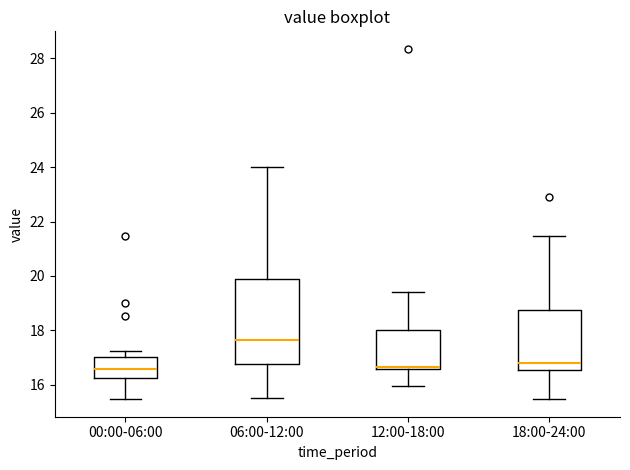

Comparing the boxes themselves (not the whiskers), which one is the tallest?

06:00-12:00